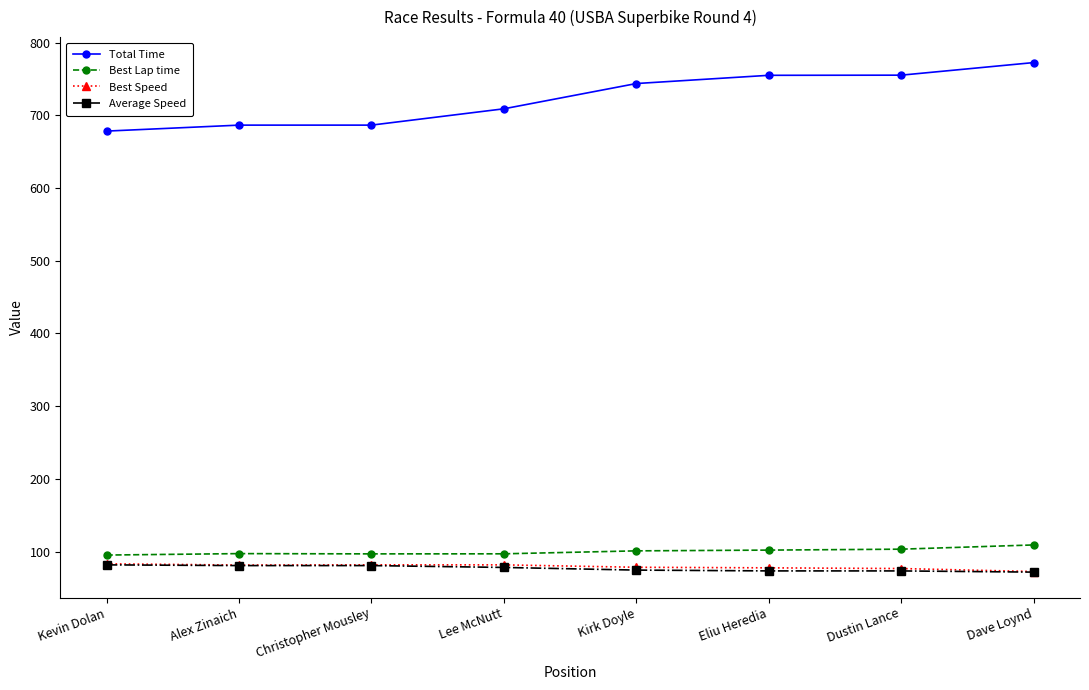

True or false: Best Lap time and Best Speed intersect in this chart.

False